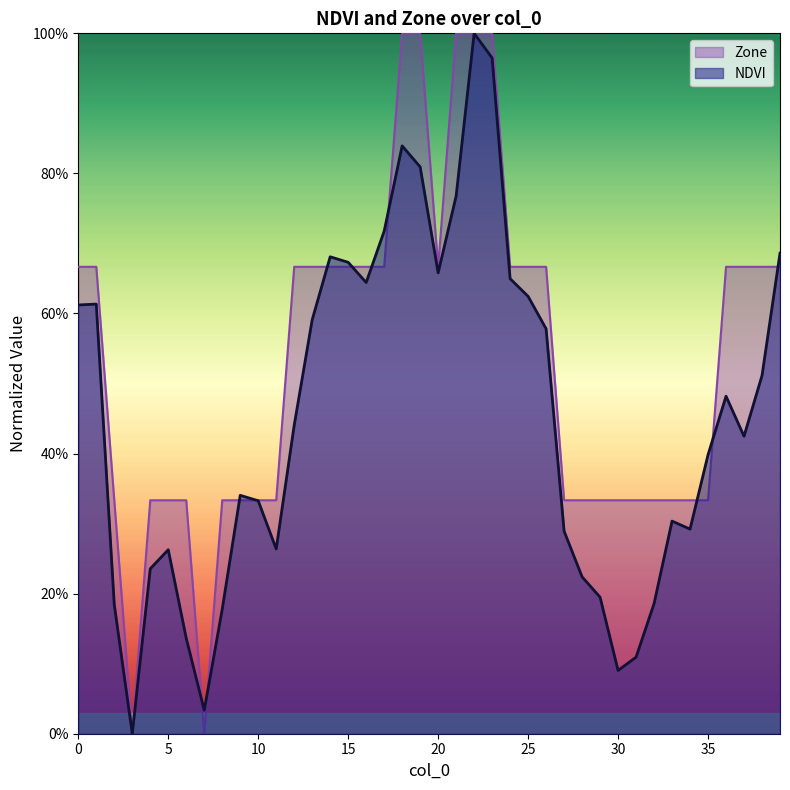

How many times do Zone and NDVI cross each other?

11